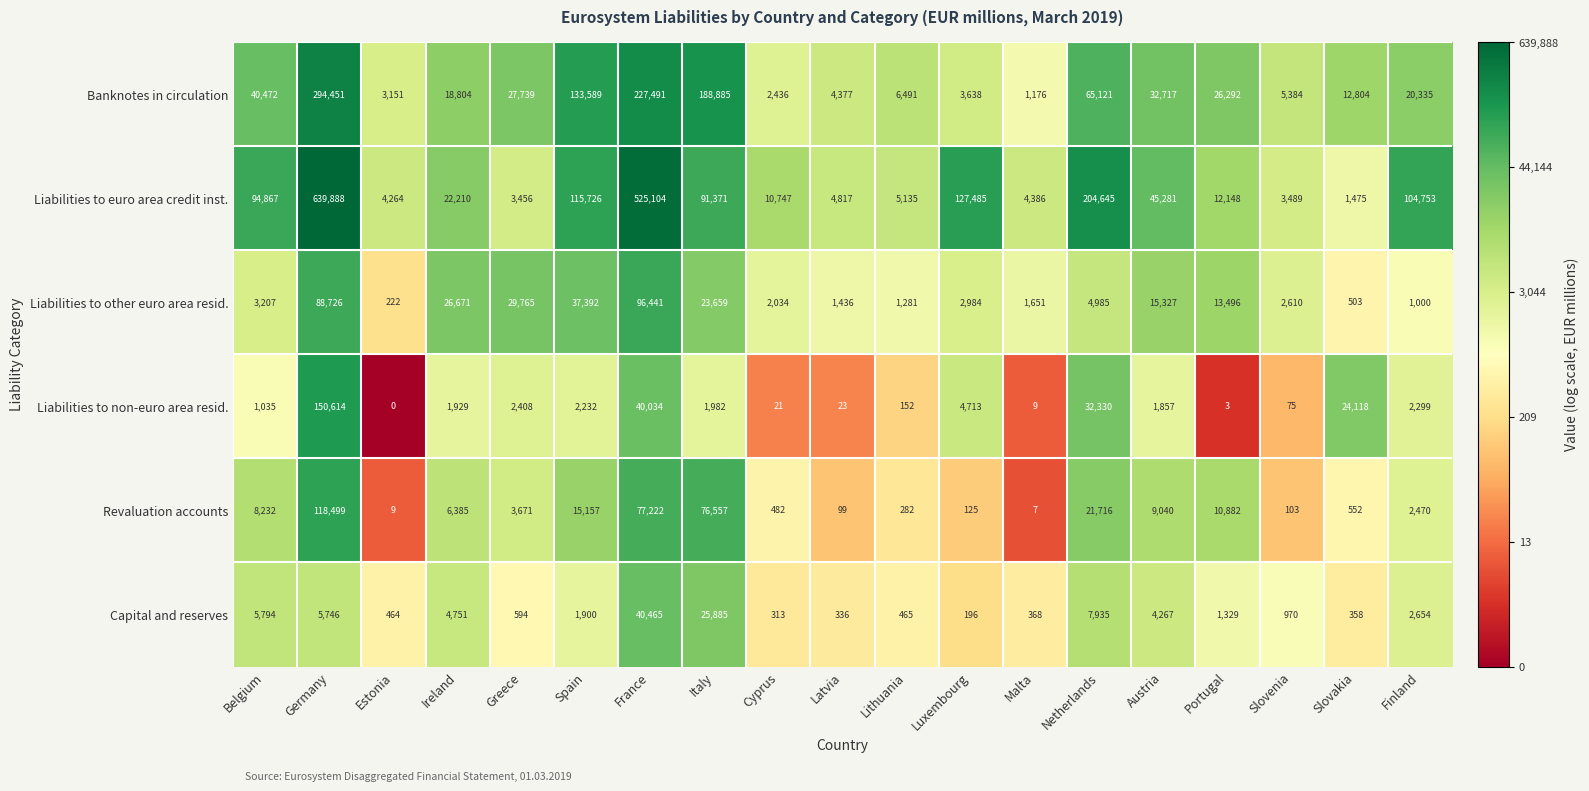

At which category is the sum across all series the highest?

Germany